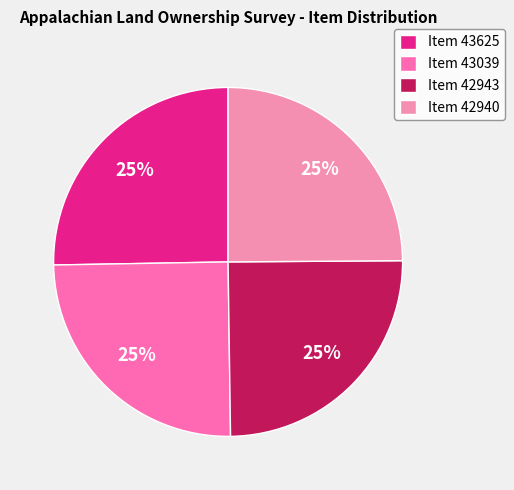

Approximately how many times larger is the value at Item 43039 compared to Item 42943?

1.0